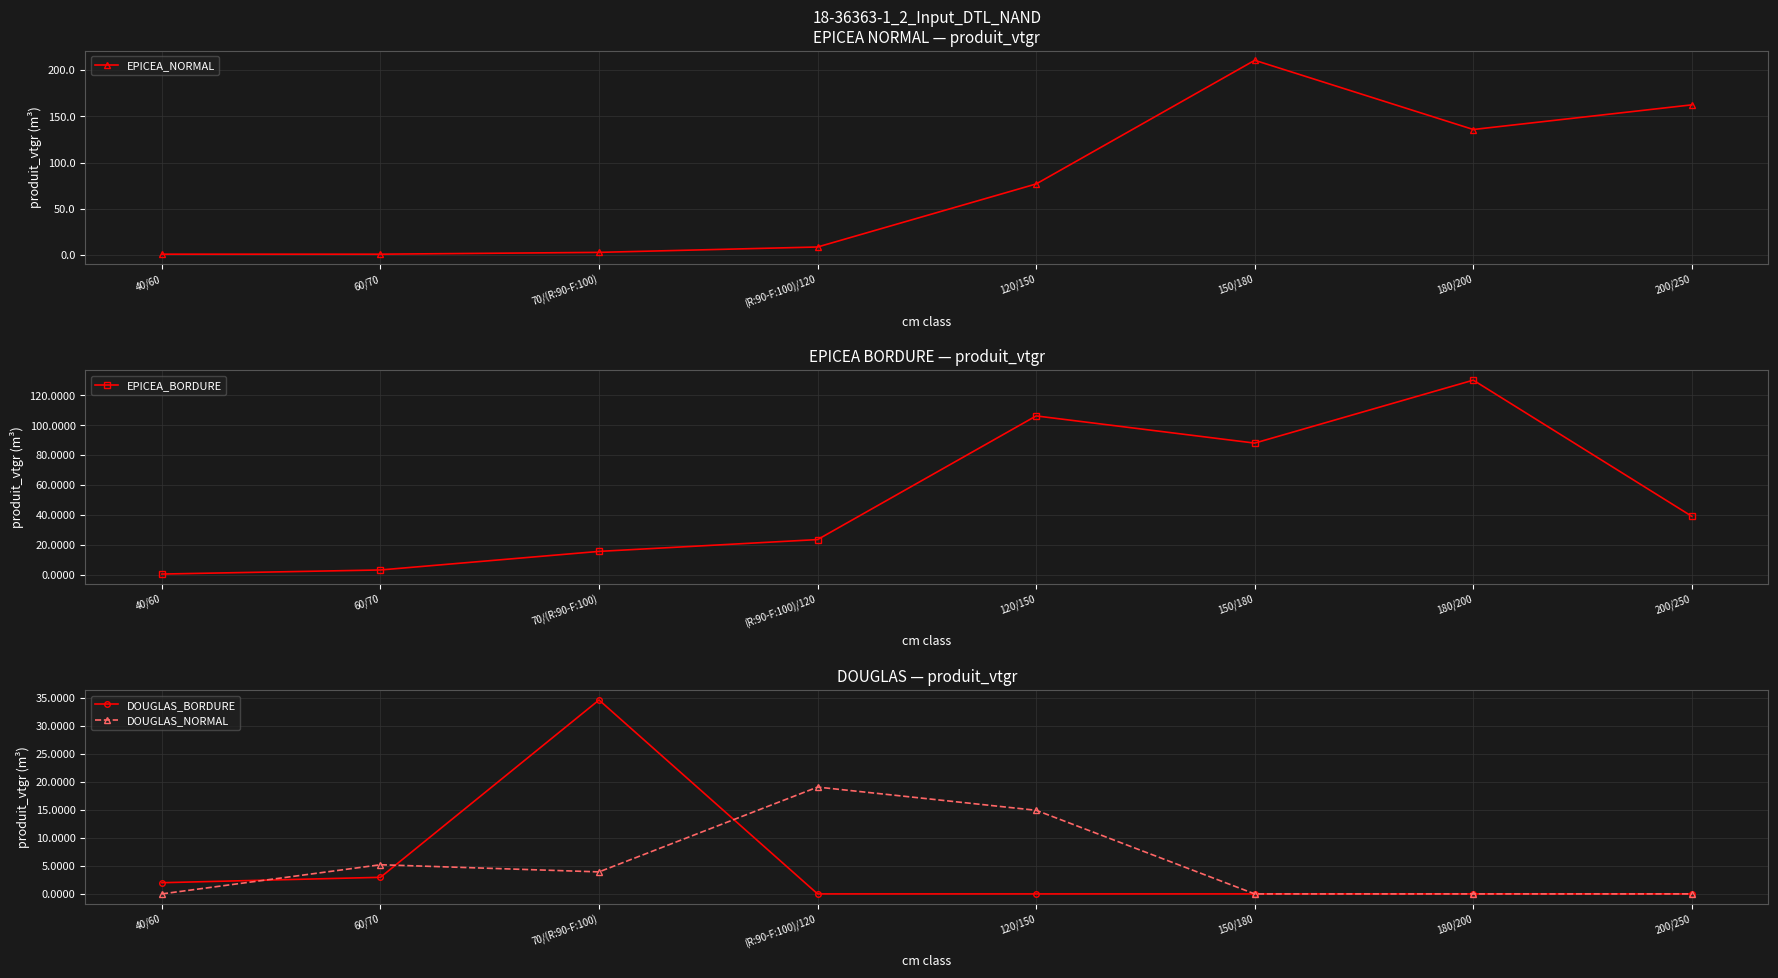

What is the sum of the DOUGLAS_BORDURE values at (R:90-F:100)/120 and 60/70?

3.0